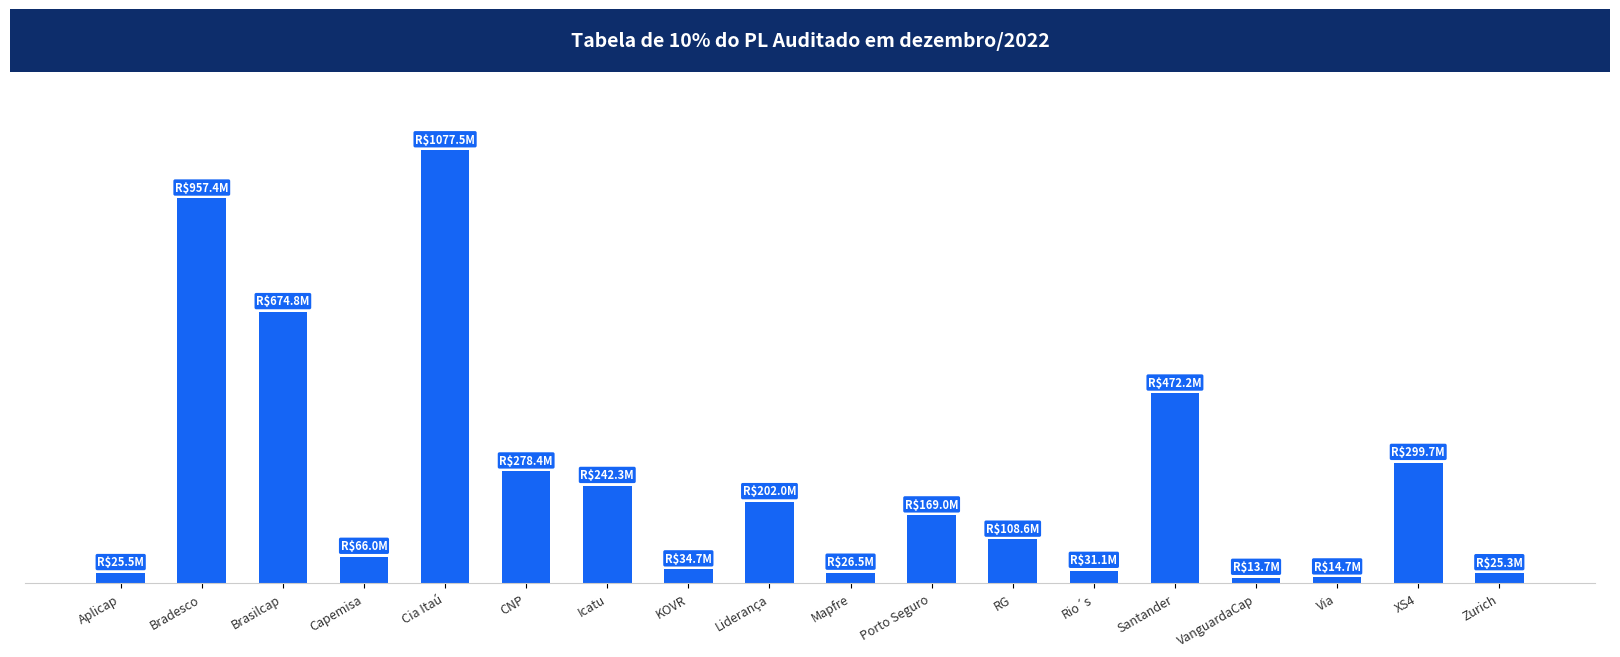

Reading left to right, extract all data points from this chart.

25506432.8	957412224.7	674832206.6	65981358.9	1077510993.9	278352526.9	242304557.7	34714421.4	202021079.0	26469631.5	169017353.2	108636340.6	31072349.5	472239747.4	13730749.5	14679535.6	299659686.4	25256925.3